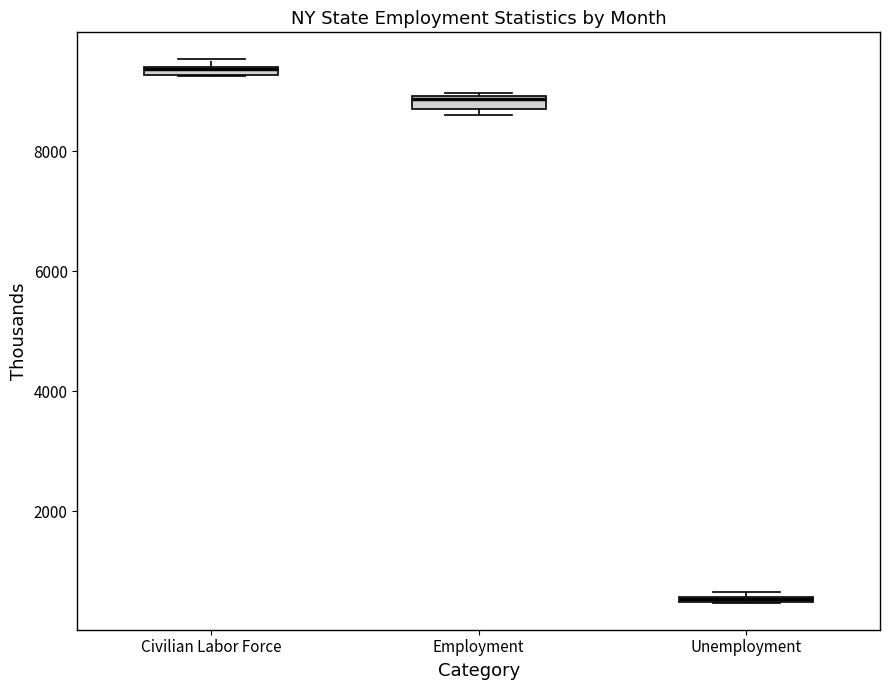

Where is the upper edge of the box for Civilian Labor Force on the y-axis? The values are not printed on the chart, so give them approximately, as read against the axis.

9400